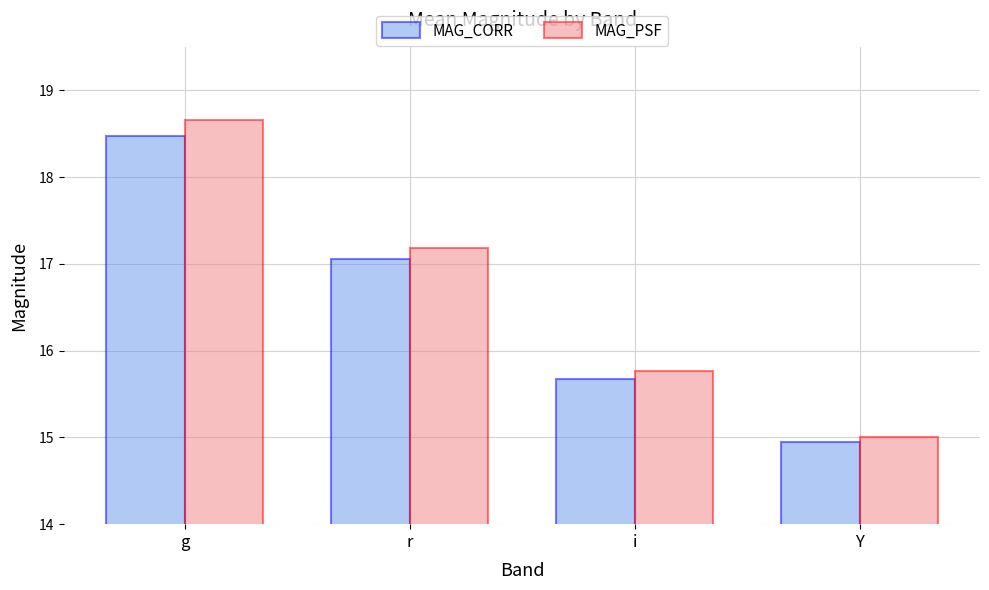

What is the sum of the MAG_CORR values at Y and r?

32.0